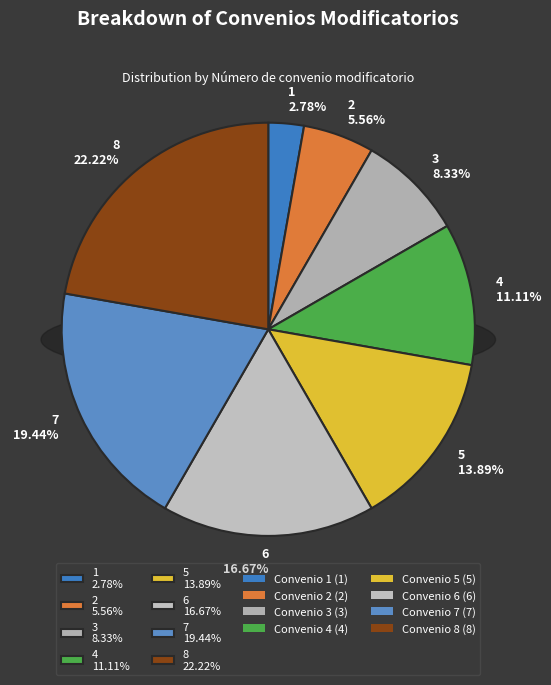

What is the ratio of the value at 7 to the value at 2?

3.5